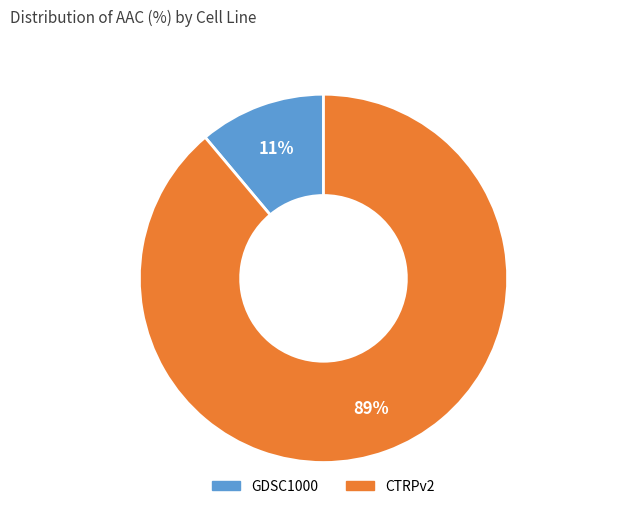

Which slice is the smallest?

GDSC1000